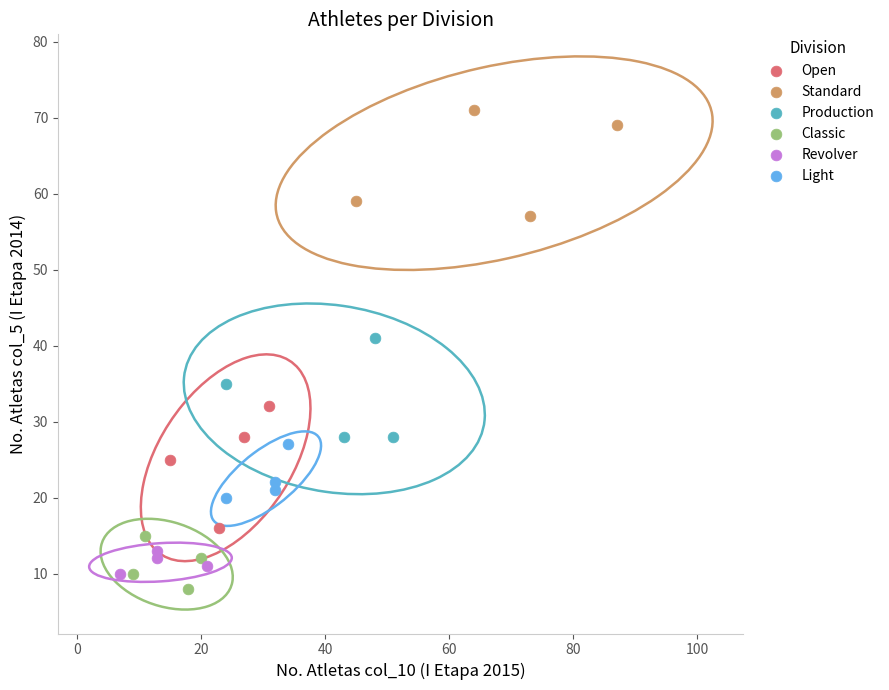

What are all the series names shown in the legend?

Open, Standard, Production, Classic, Revolver, Light